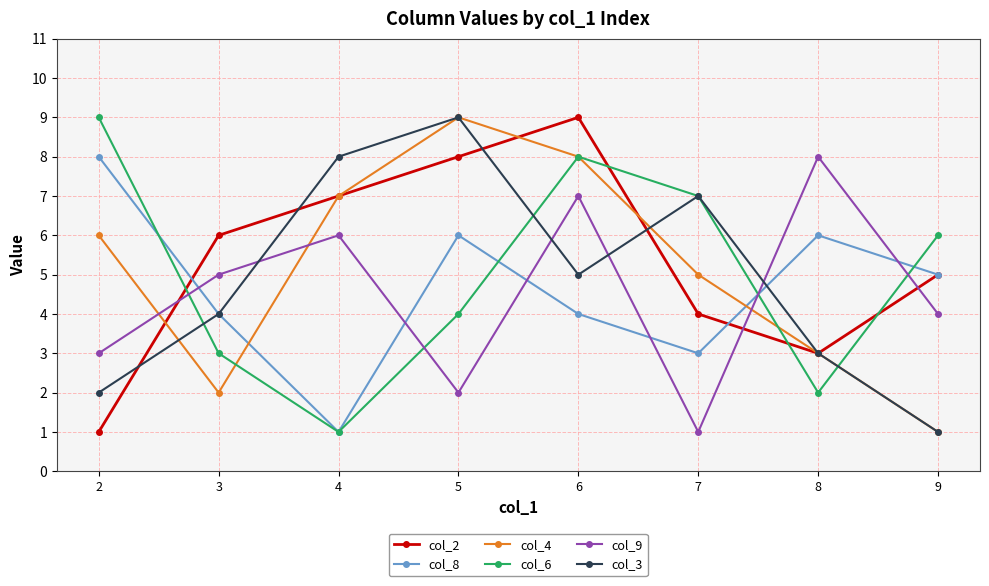

True or false: col_9 has more than 0 interior local peaks.

True